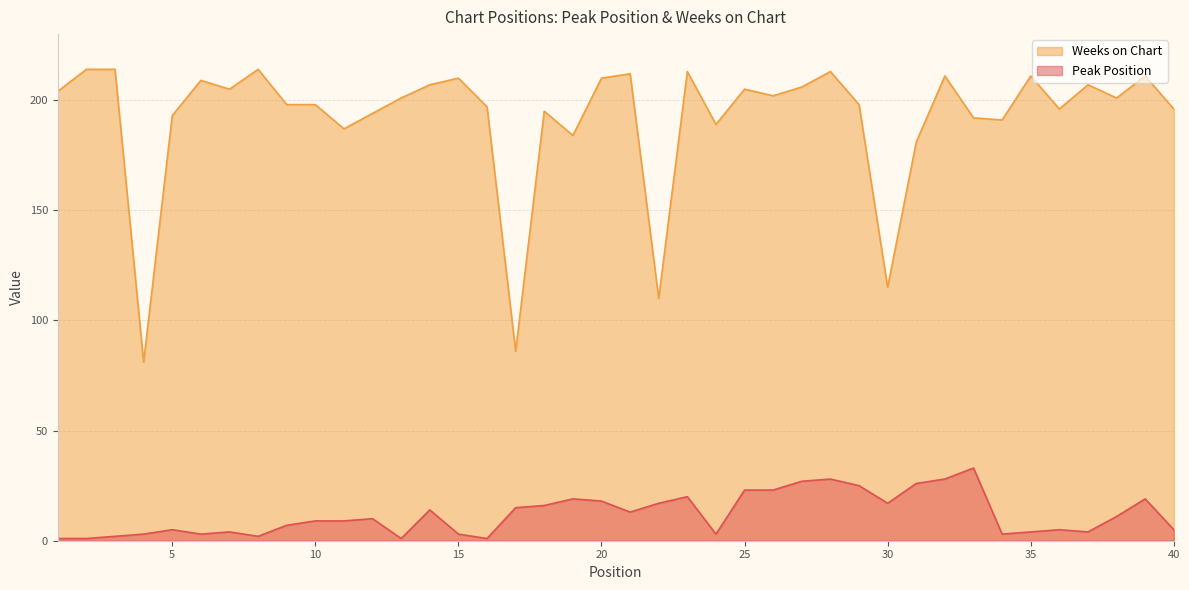

At which category does Weeks on Chart reach its first local peak?

6